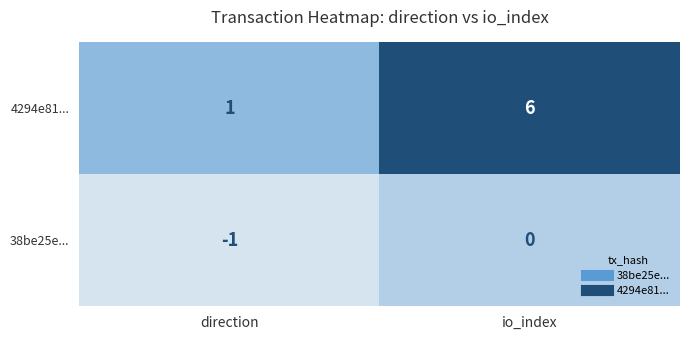

Is it true that 4294e81... equals 3 at io_index?

False